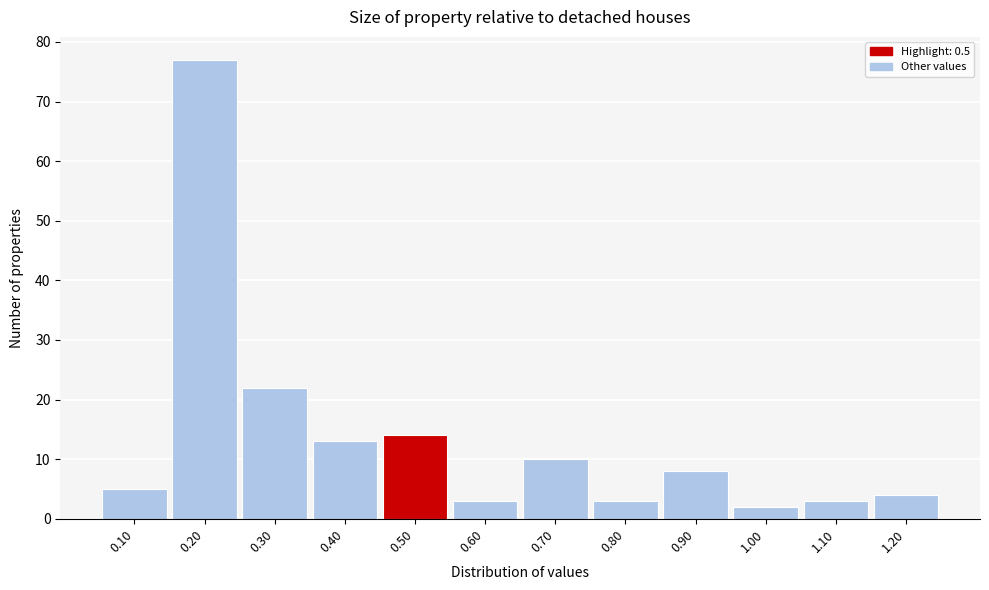

How tall is the bar that spans 0.95 to 1.05 on the x-axis? The values are not printed on the chart, so give them approximately, as read against the axis.

2